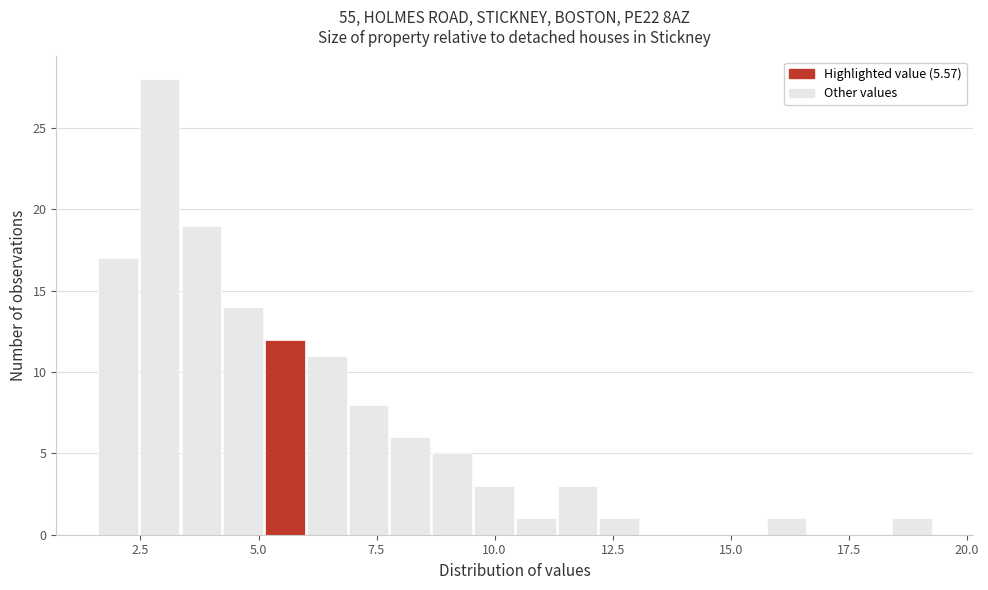

Read against the x-axis, roughly where is the centre of the tallest bar?

3.0